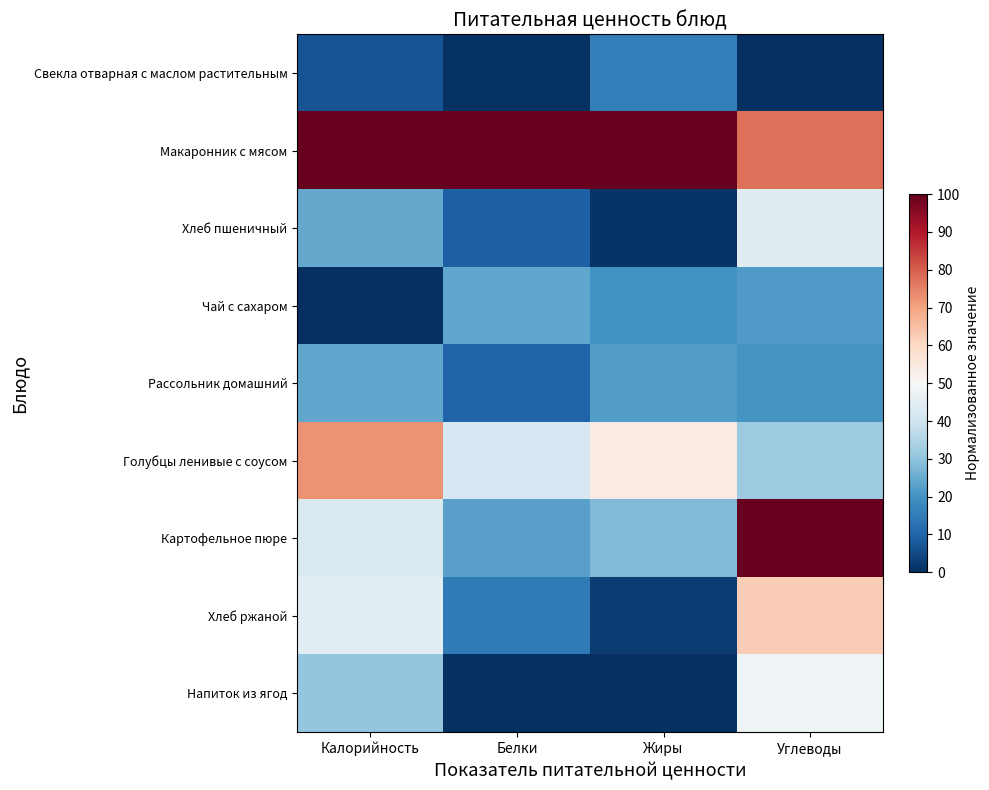

What is the difference between the highest and lowest values at Калорийность?

100.0